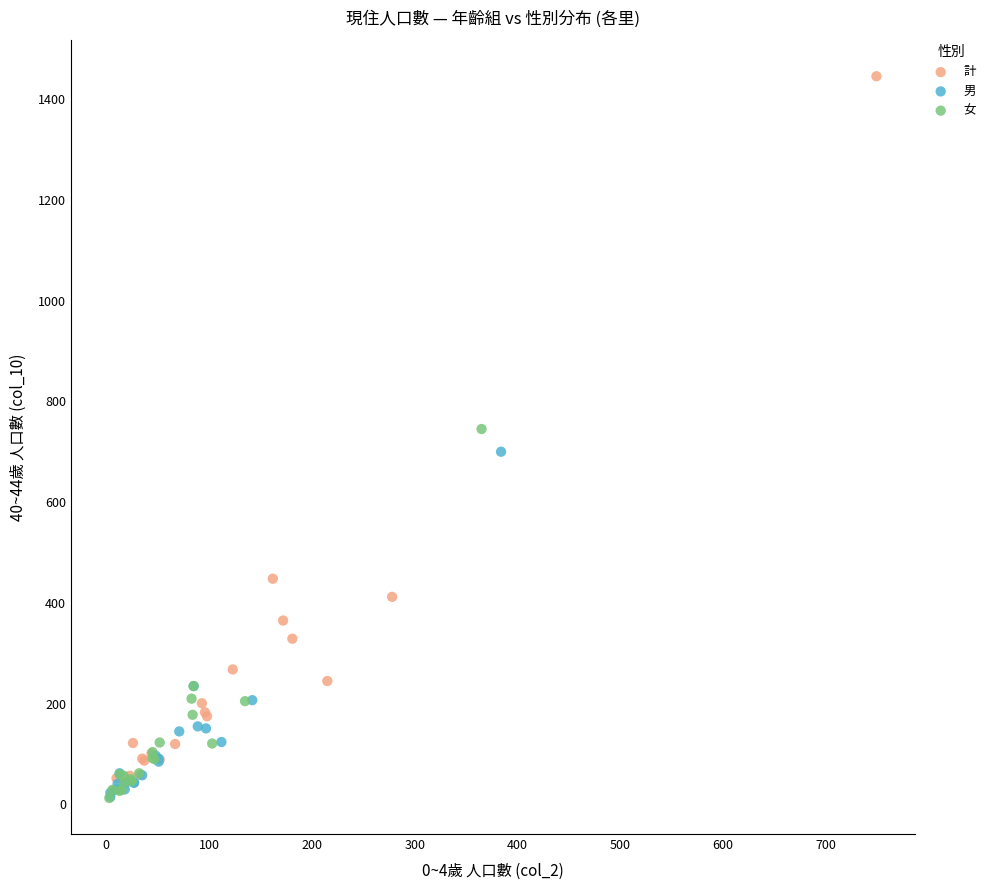

Which series contains the highest Y value?

計